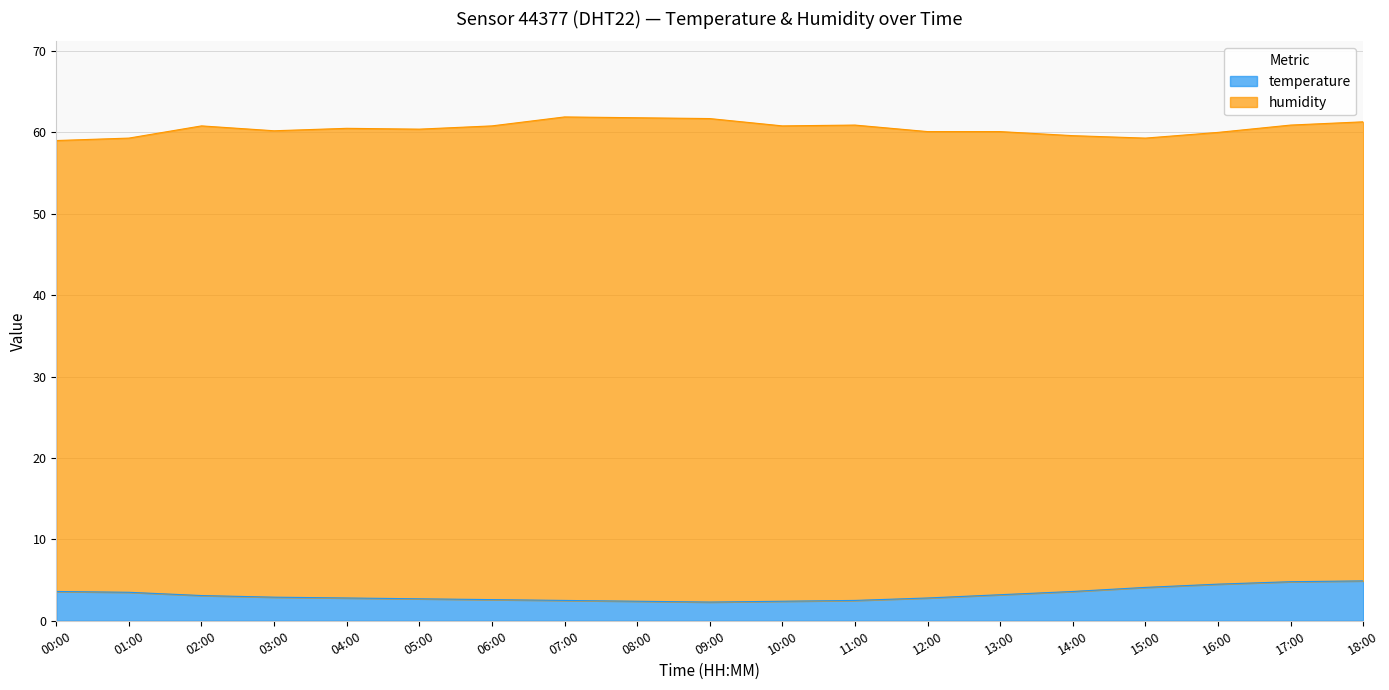

What is the lowest value of the temperature series?

2.3